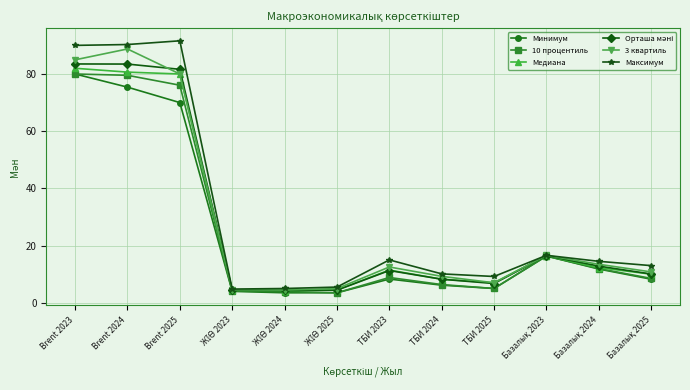

The 3 квартиль series shows 2.3 at ТБИ 2024. True or false?

False